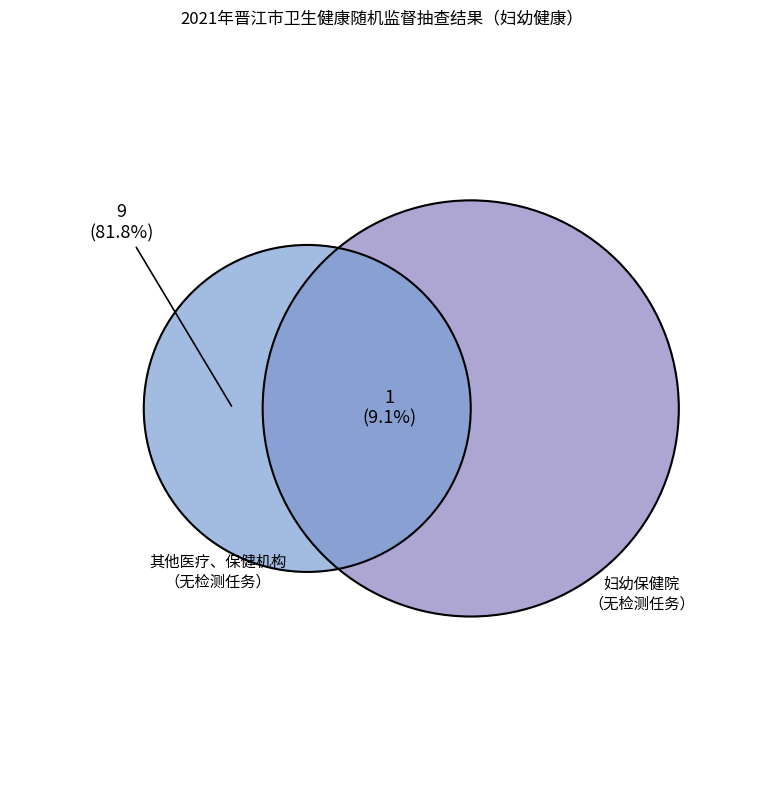

To the nearest percent, what is the average slice percentage?

50%